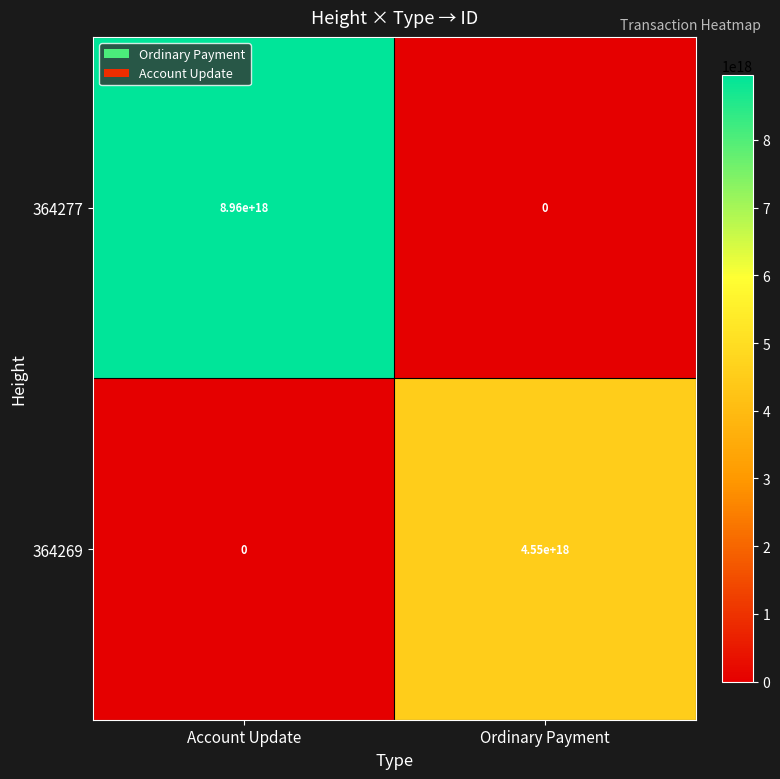

How many values in the 364277 series are below 8960000000000000000?

1